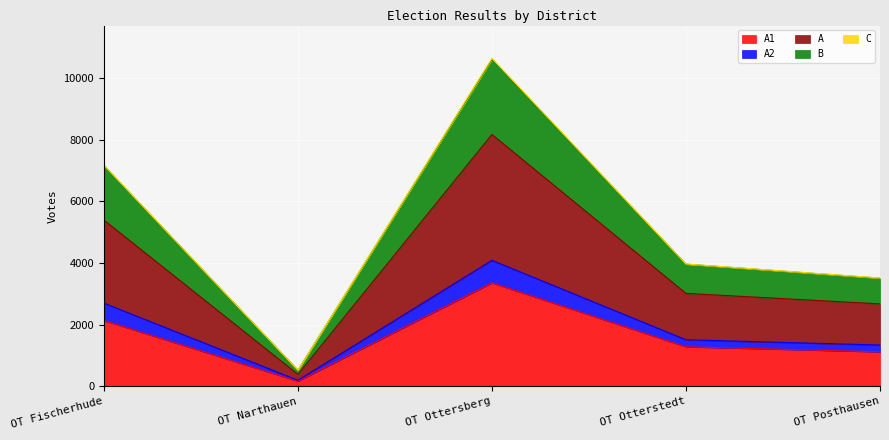

Between OT Narthauen and OT Fischerhude, which is larger?

OT Fischerhude